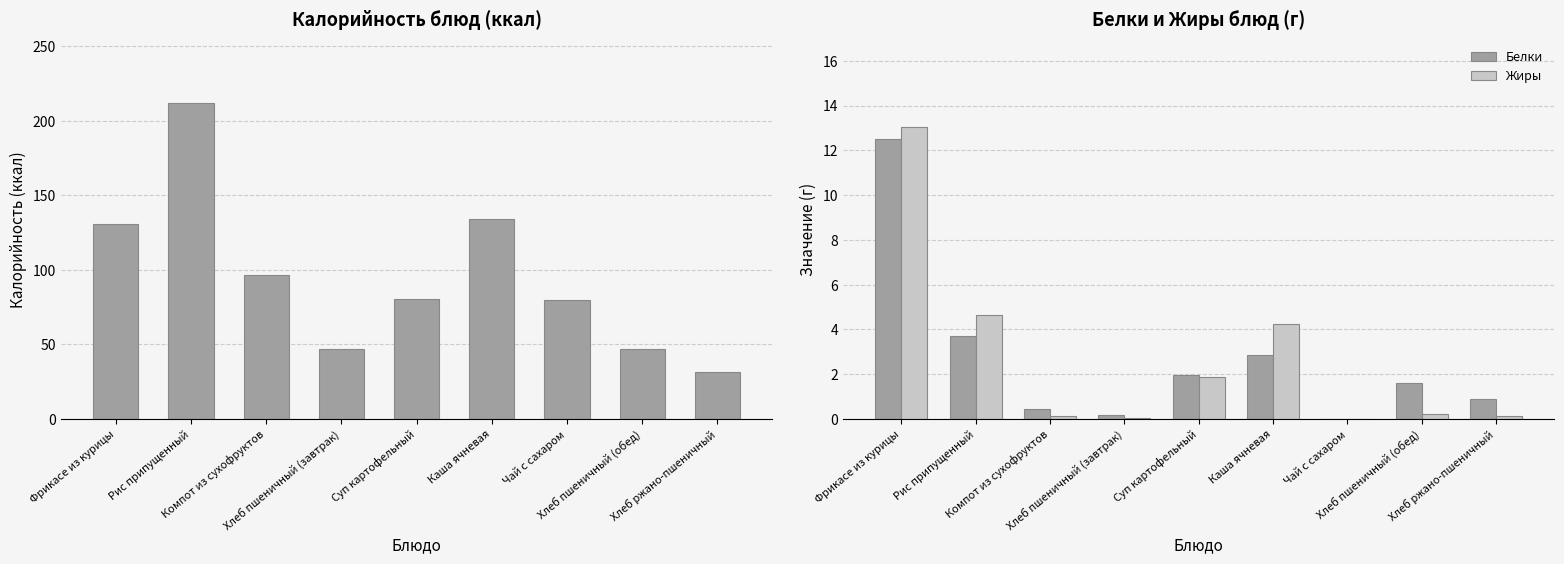

What is the difference between the maximum and minimum values in the Жиры series?

13.0